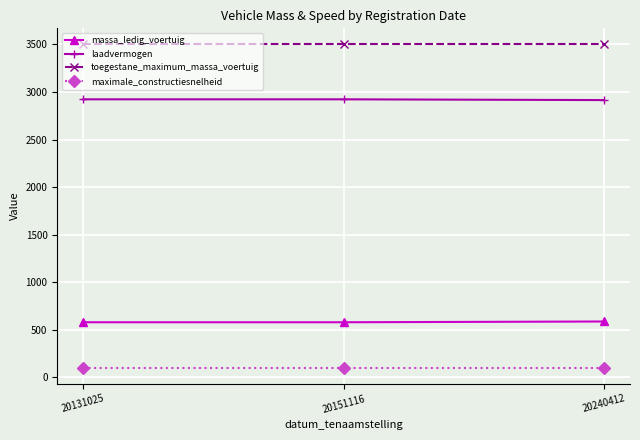

What is the lowest value of the massa_ledig_voertuig series?

577